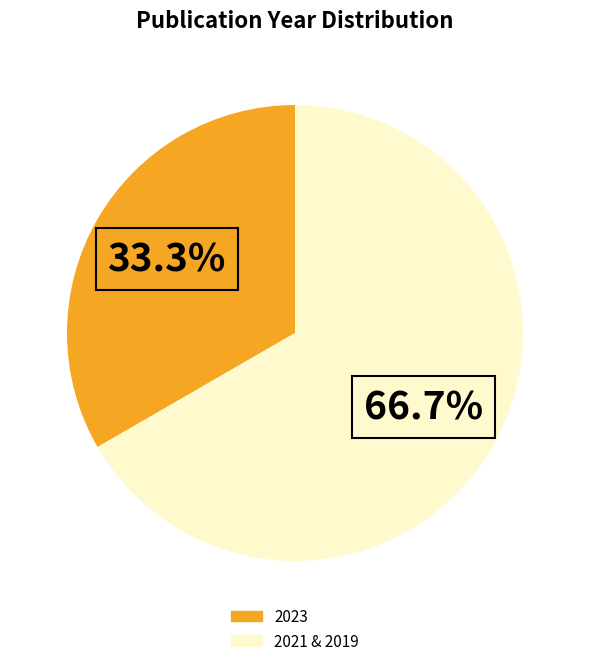

How many segments does this pie chart have?

2